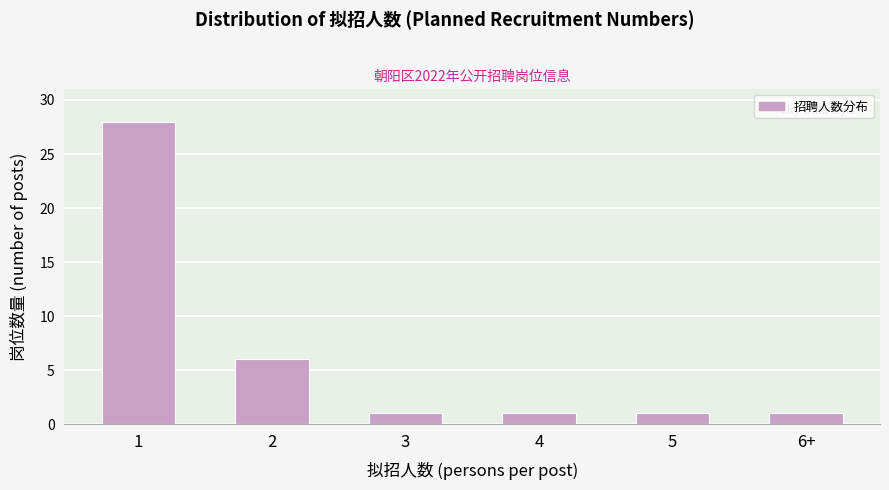

Reading left to right, what are all the values shown in this chart?

1=28	2=6	3=1	4=1	5=1	6+=1